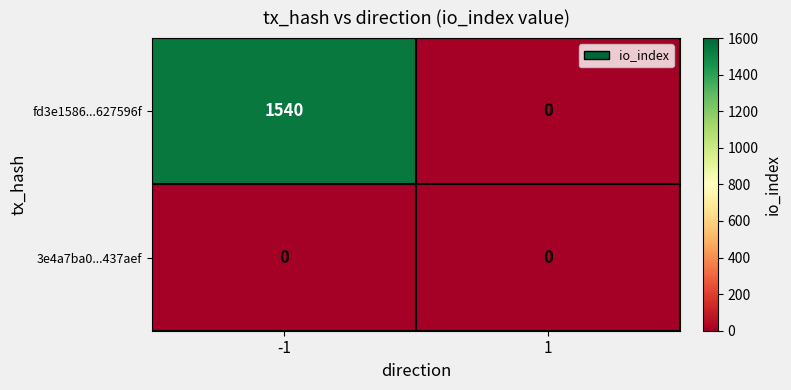

Reading left to right, extract all data points from this chart.

fd3e1586...627596f: -1=1540	1=0
3e4a7ba0...437aef: -1=0	1=0